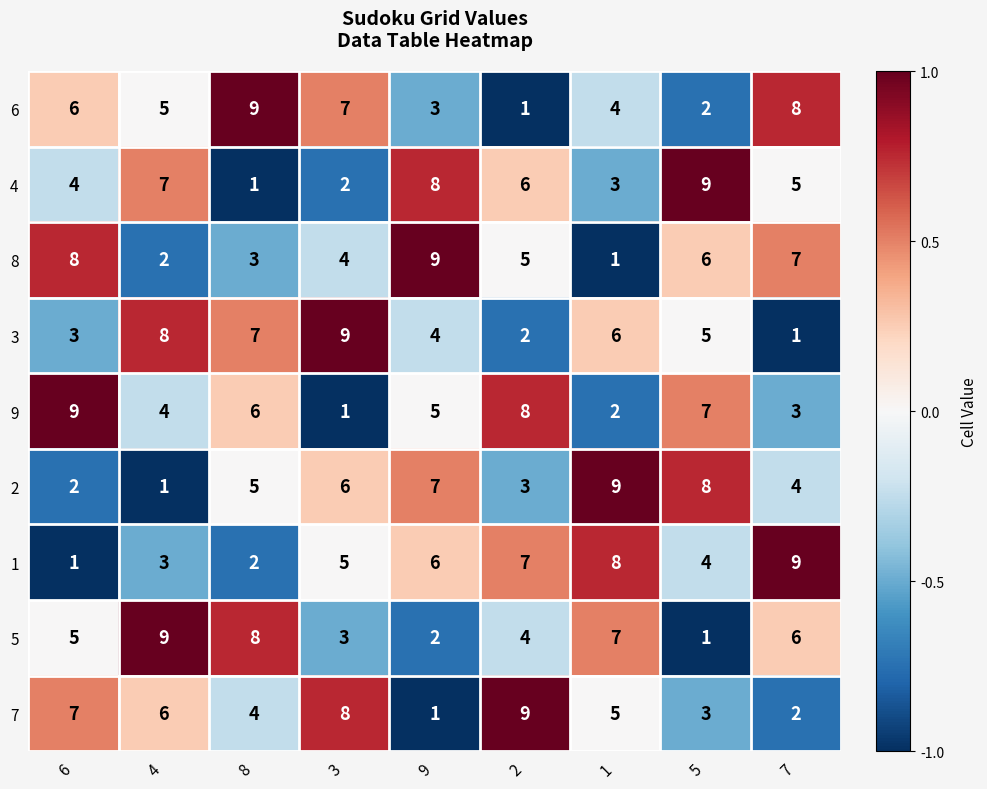

At how many categories does at least one series exceed 4?

9